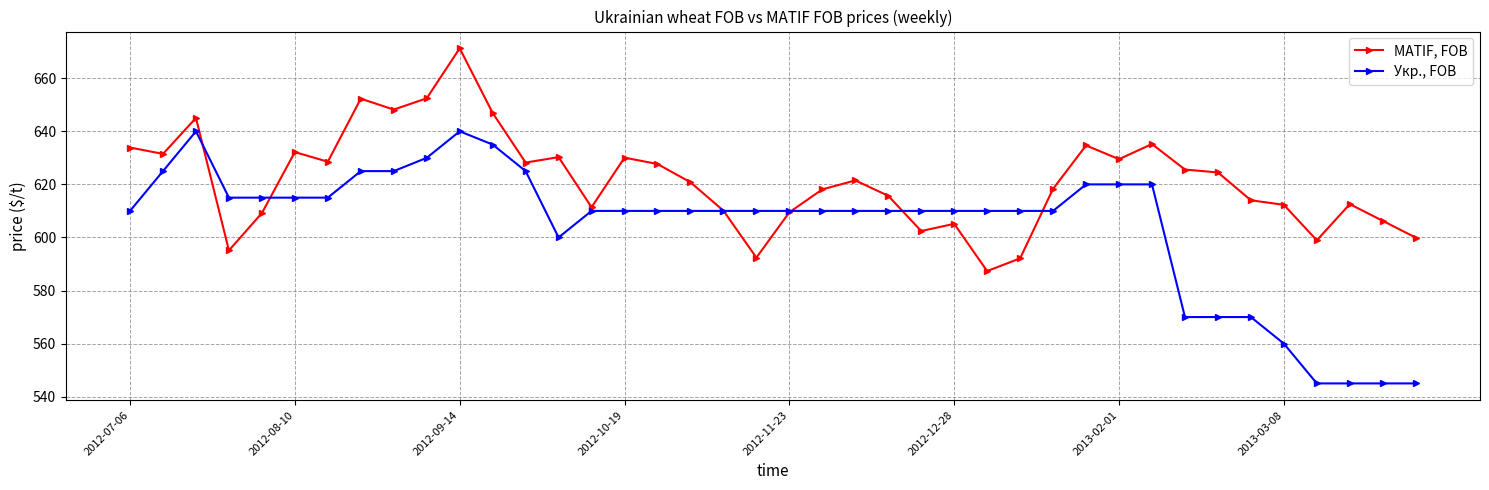

Which series has the largest total across all categories?

MATIF, FOB